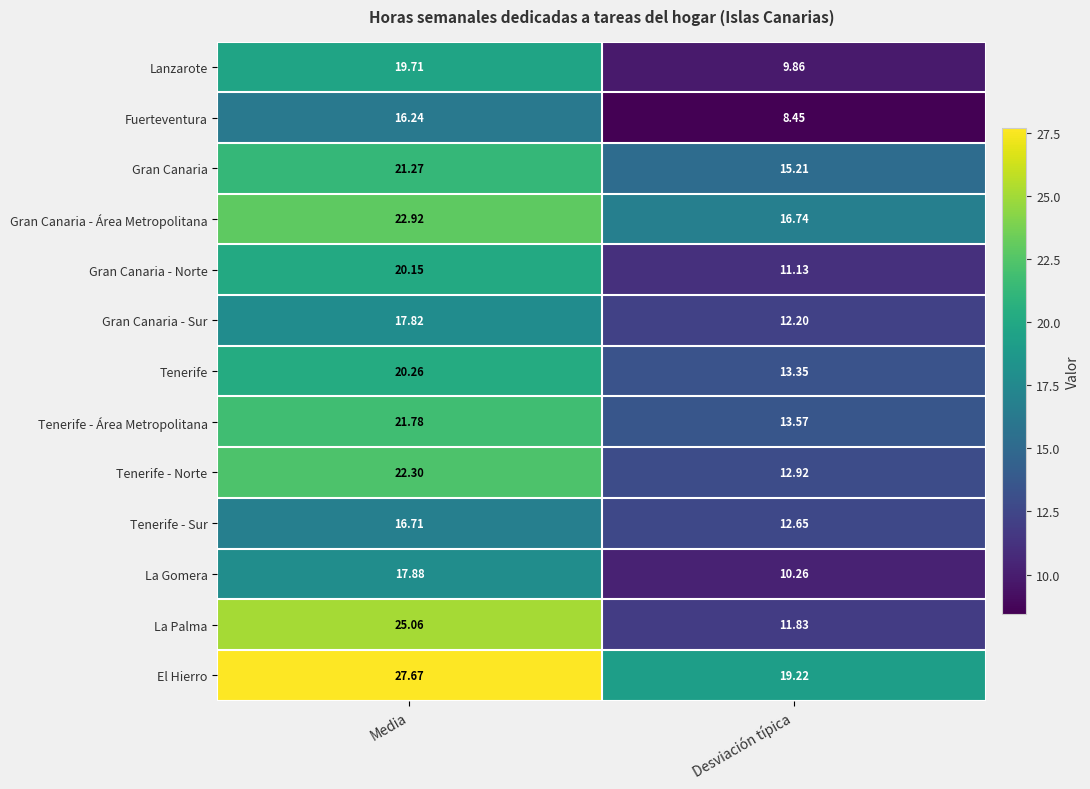

What is the spread (max minus min) of values at Media?

11.4